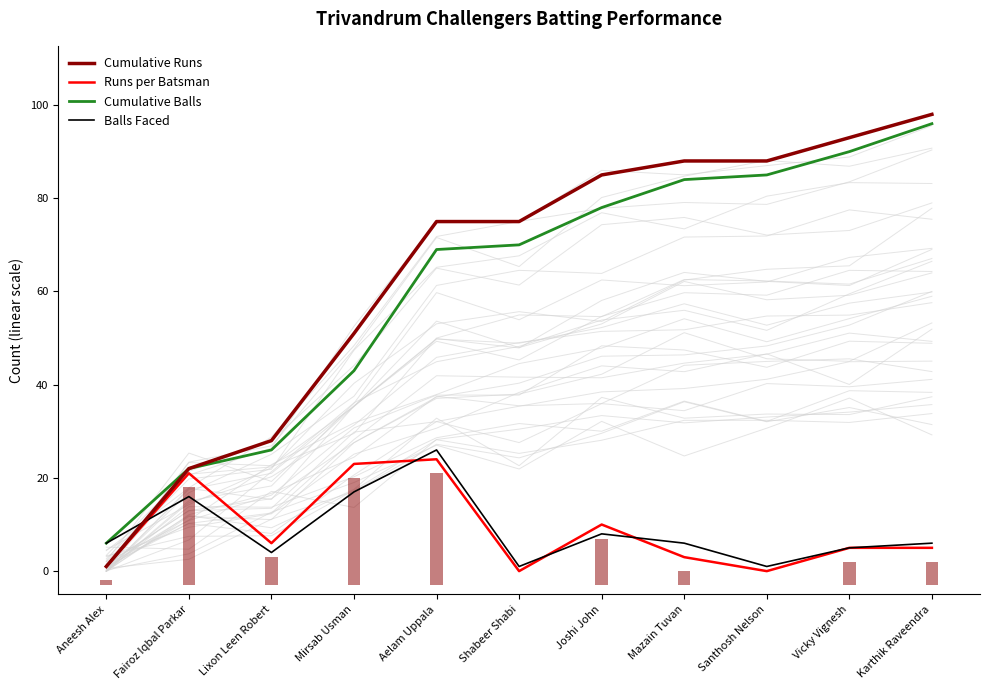

At which label does Cumulative Balls reach its peak?

Karthik Raveendra